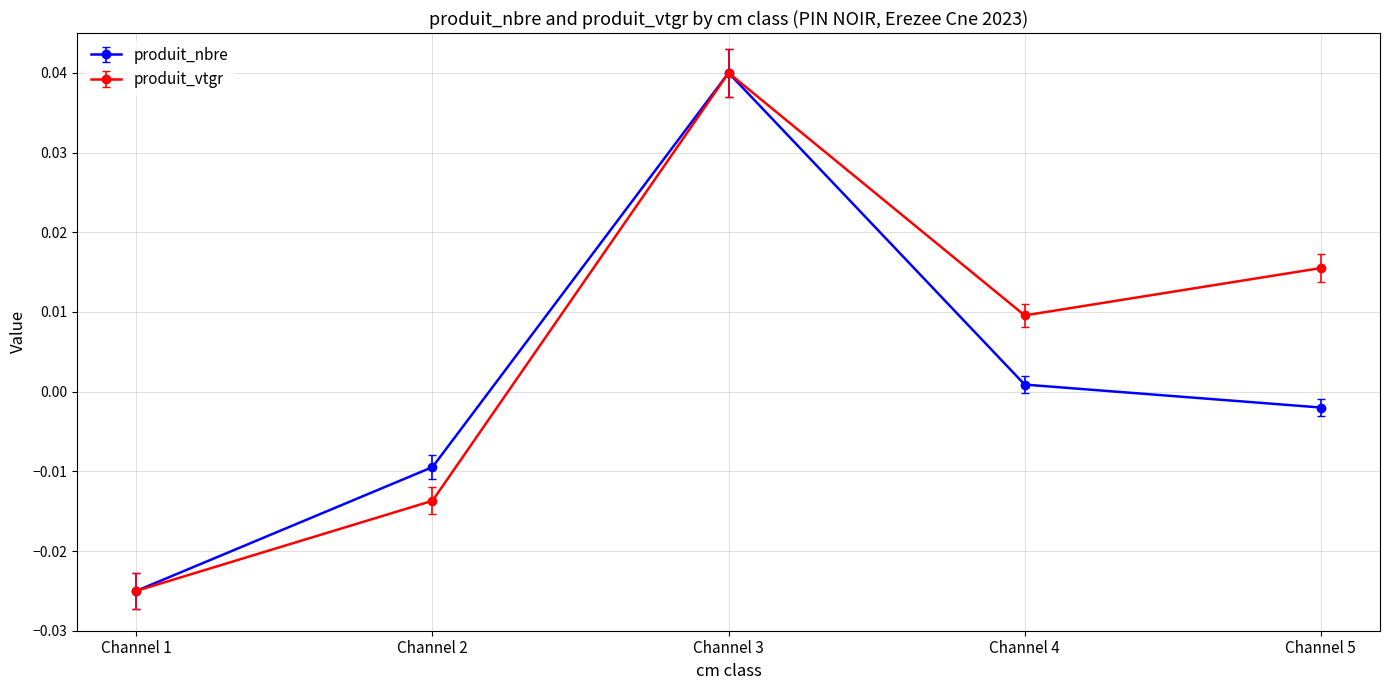

Which series changed the most between Channel 3 and Channel 5?

produit_nbre